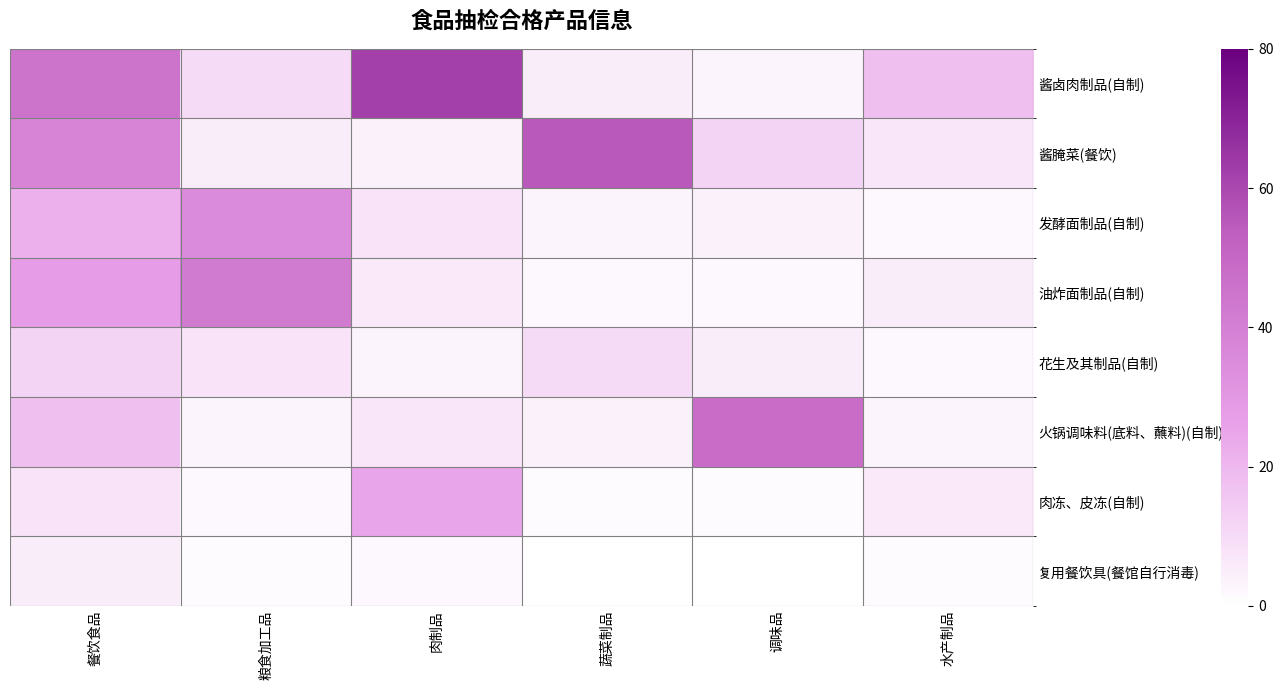

Which series has the largest total across all categories?

酱卤肉制品(自制)